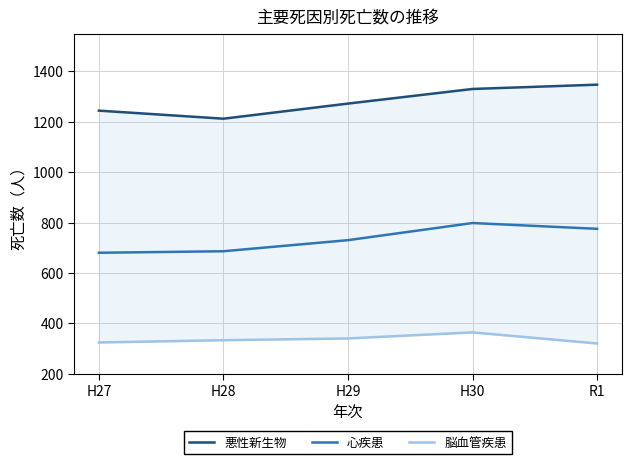

What position from the left is H27?

1